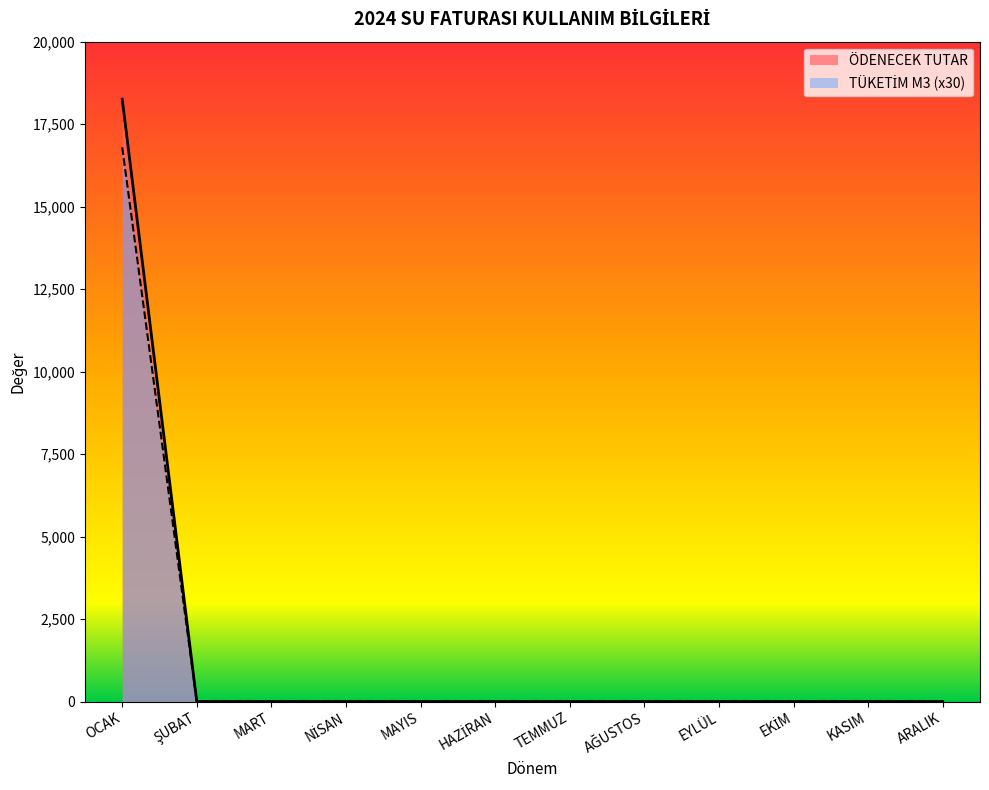

Which category has the highest value in the ÖDENECEK TUTAR series?

OCAK